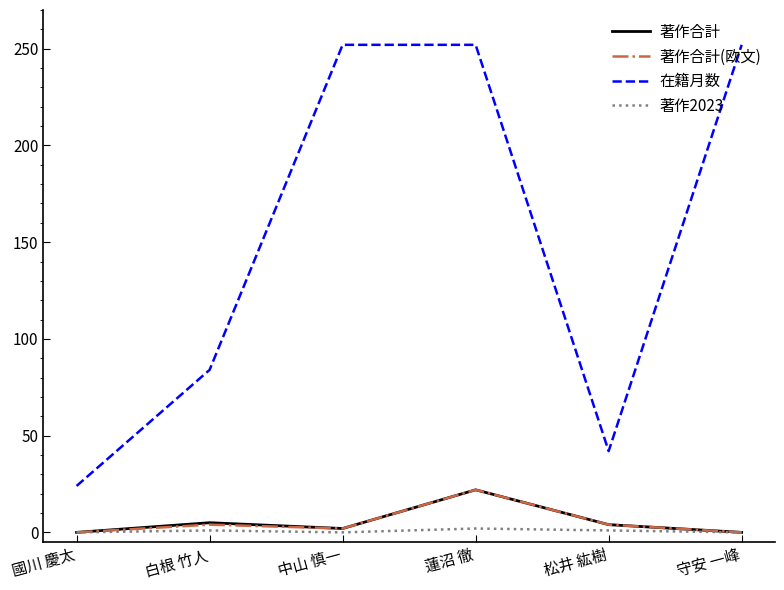

Which series has the widest spread of values?

在籍月数